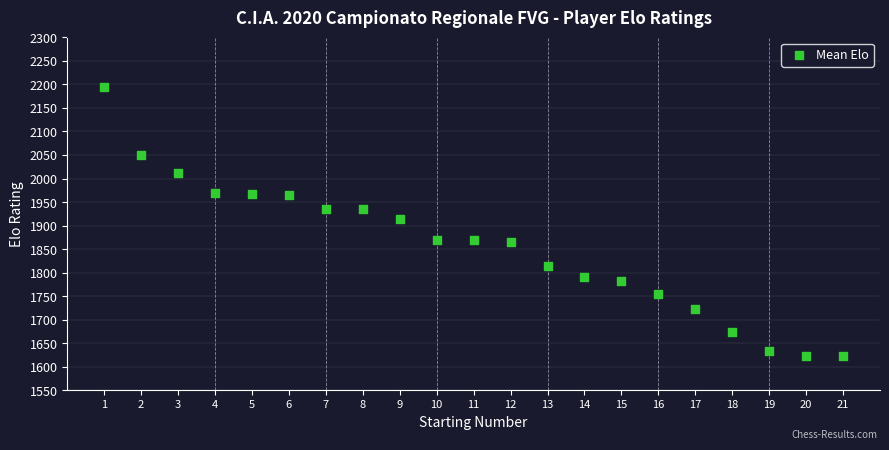

What is the range of X values (max minus min)?

20